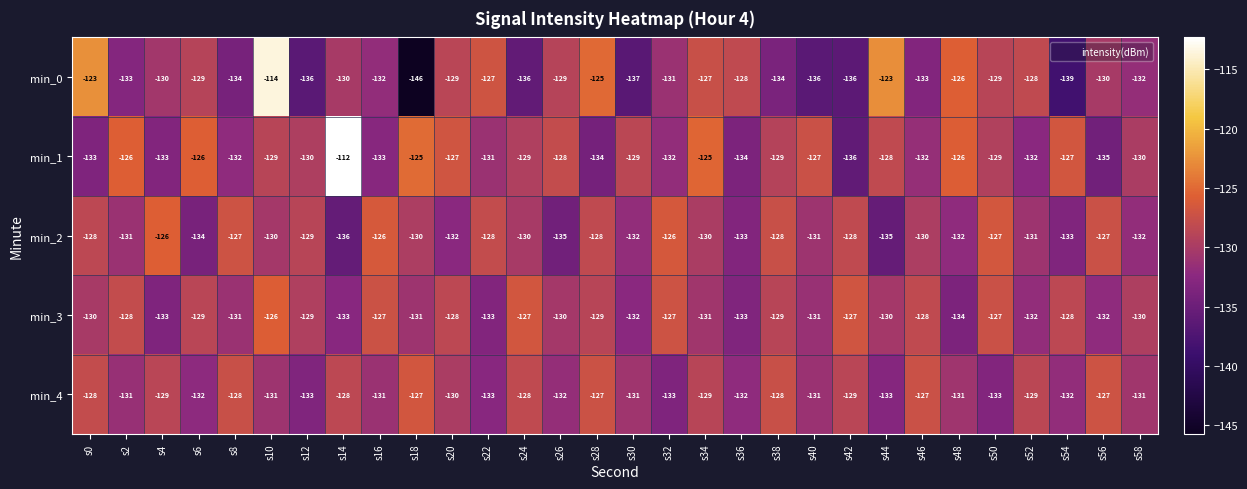

What is the spread (max minus min) of values at s10?

17